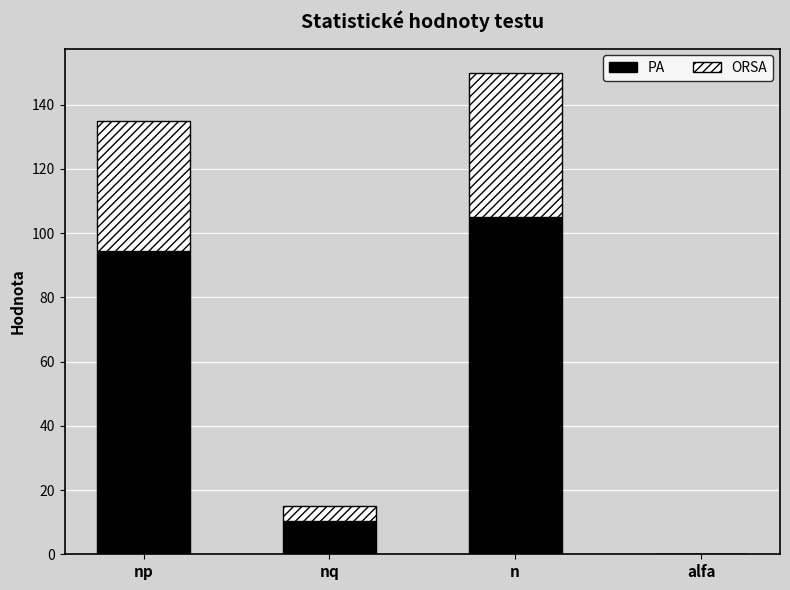

At which label is PA closest to 52?

nq